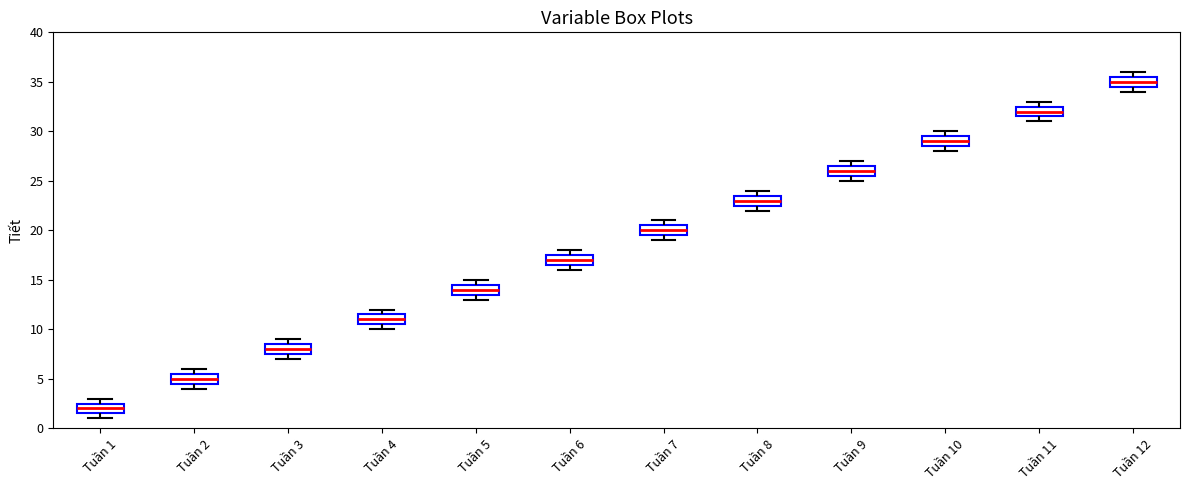

Which box has the highest median line?

Tuần 12